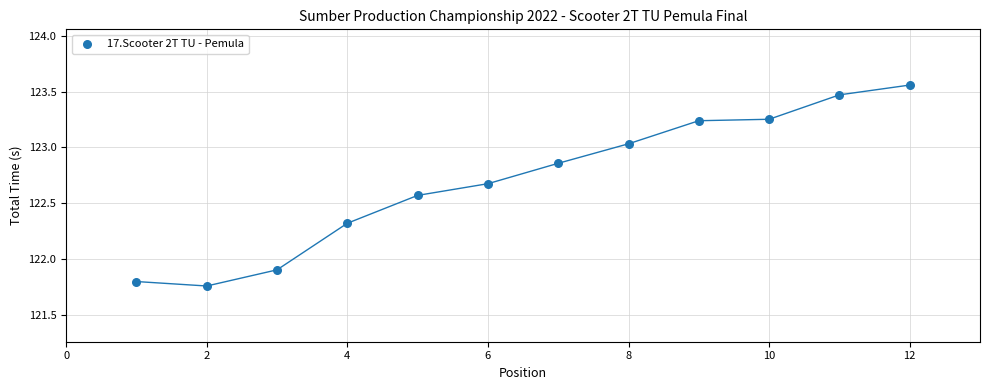

What Y value in the scatter plot is closest to 122?

121.9